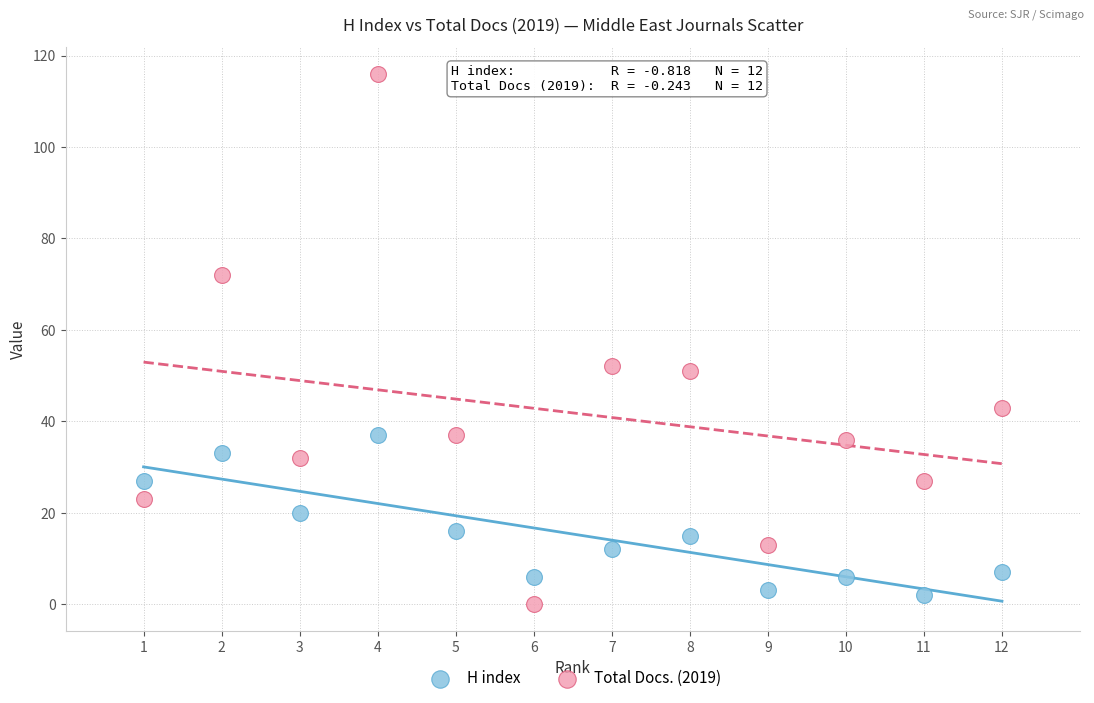

Which series contains the highest Y value?

Total Docs. (2019)